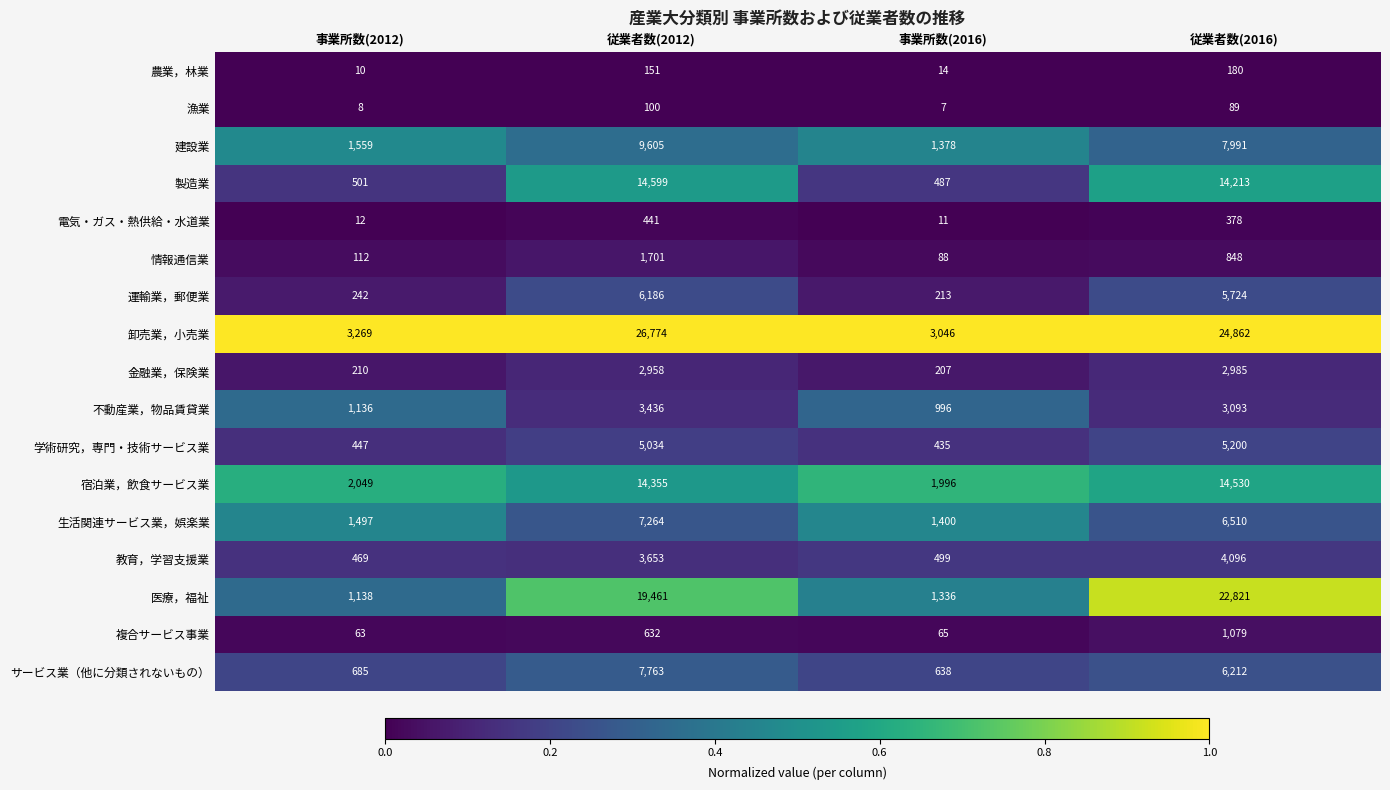

What is the total value across all series at 事業所数(2016)?

12816